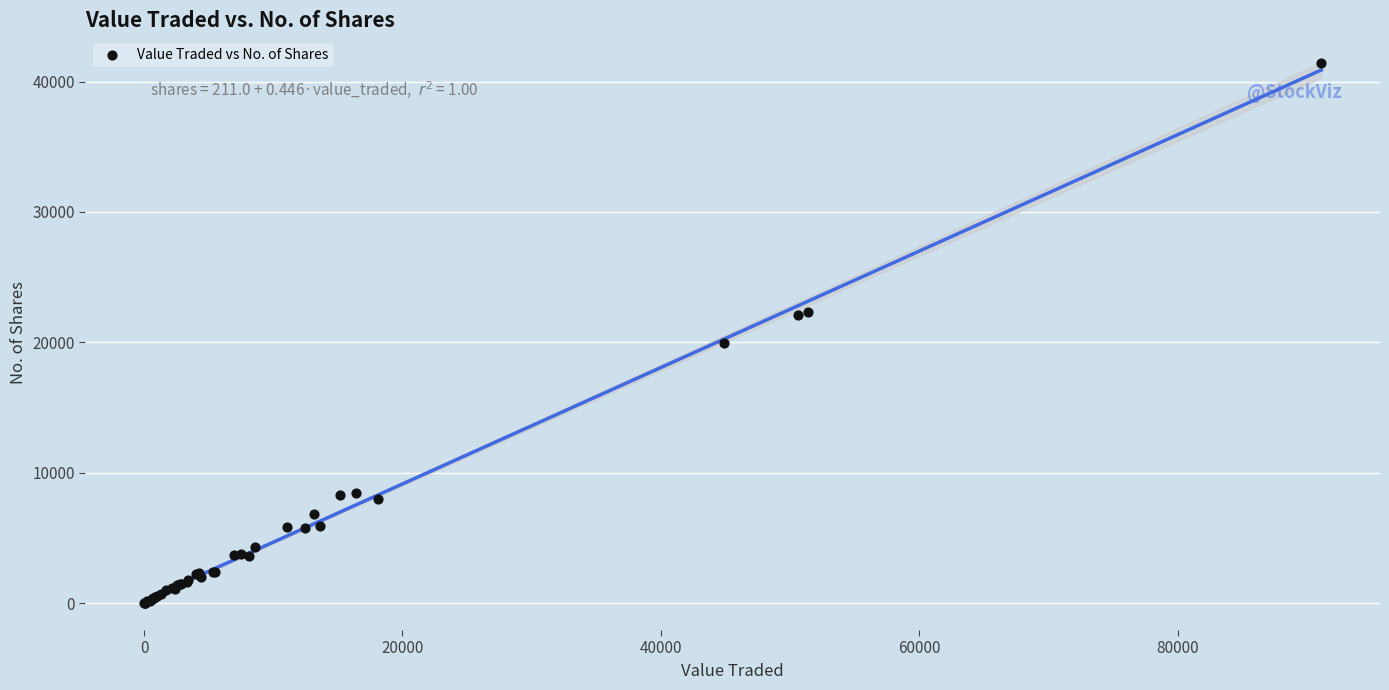

What Y value in the scatter plot is closest to 20711?

19948